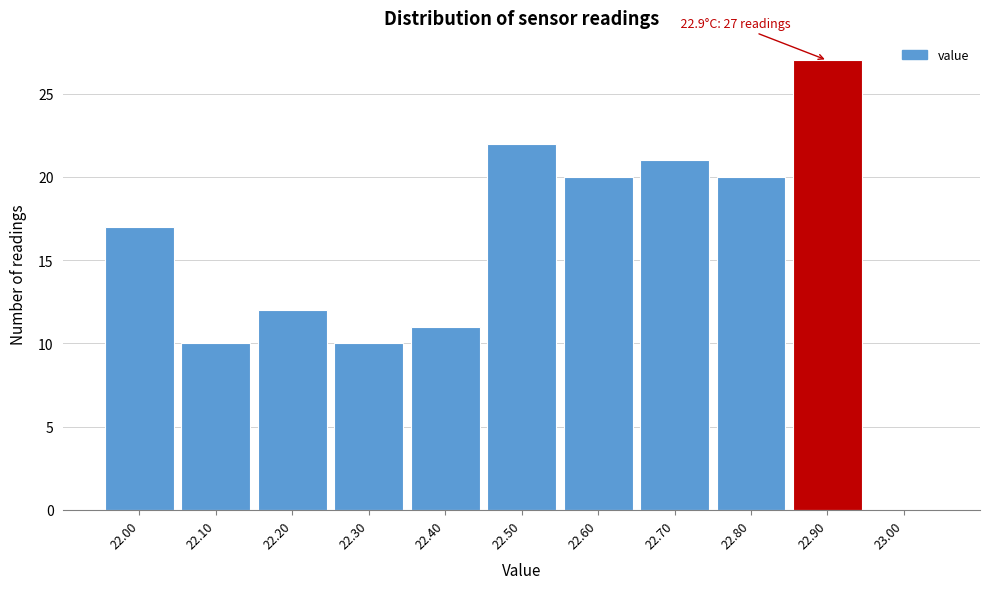

Which range on the x-axis has the tallest bar?

22.85 to 22.95